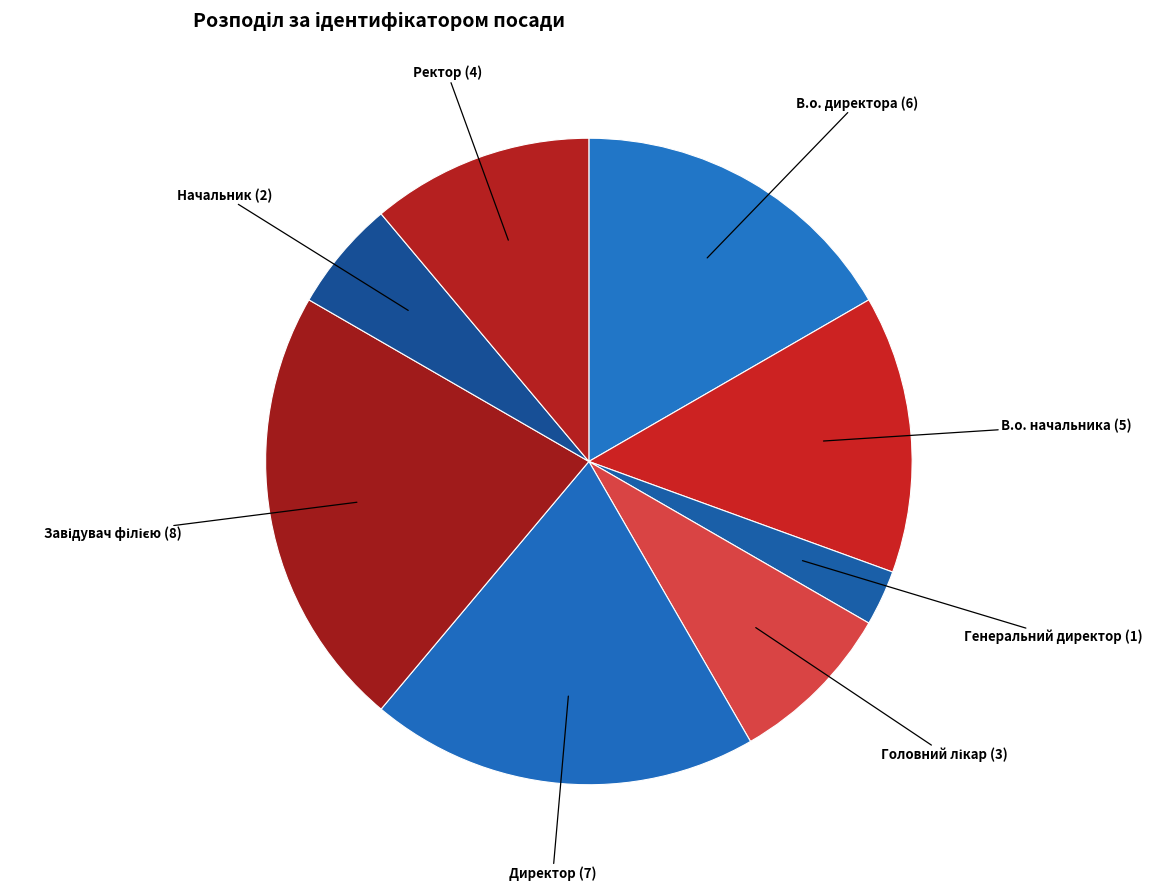

Is there any slice that represents more than half of the pie?

No